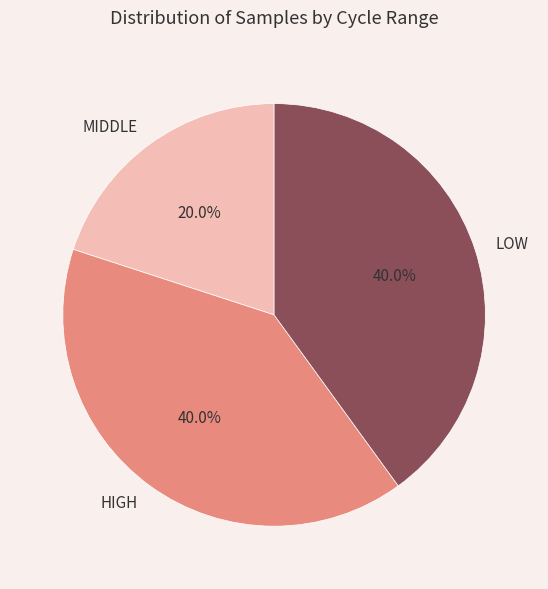

Does MIDDLE represent more than half of the total?

No